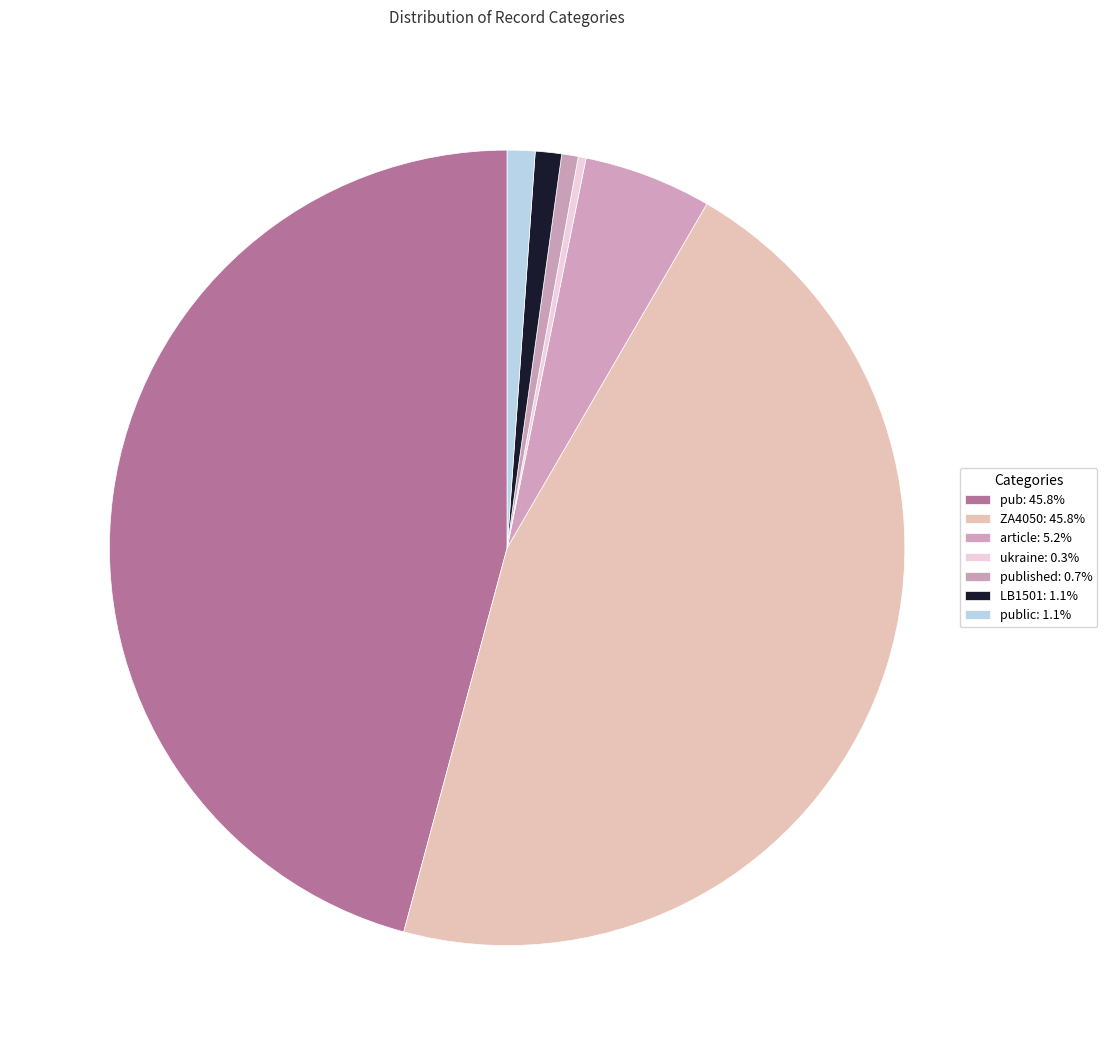

Which category has the smallest portion of the pie?

ukraine